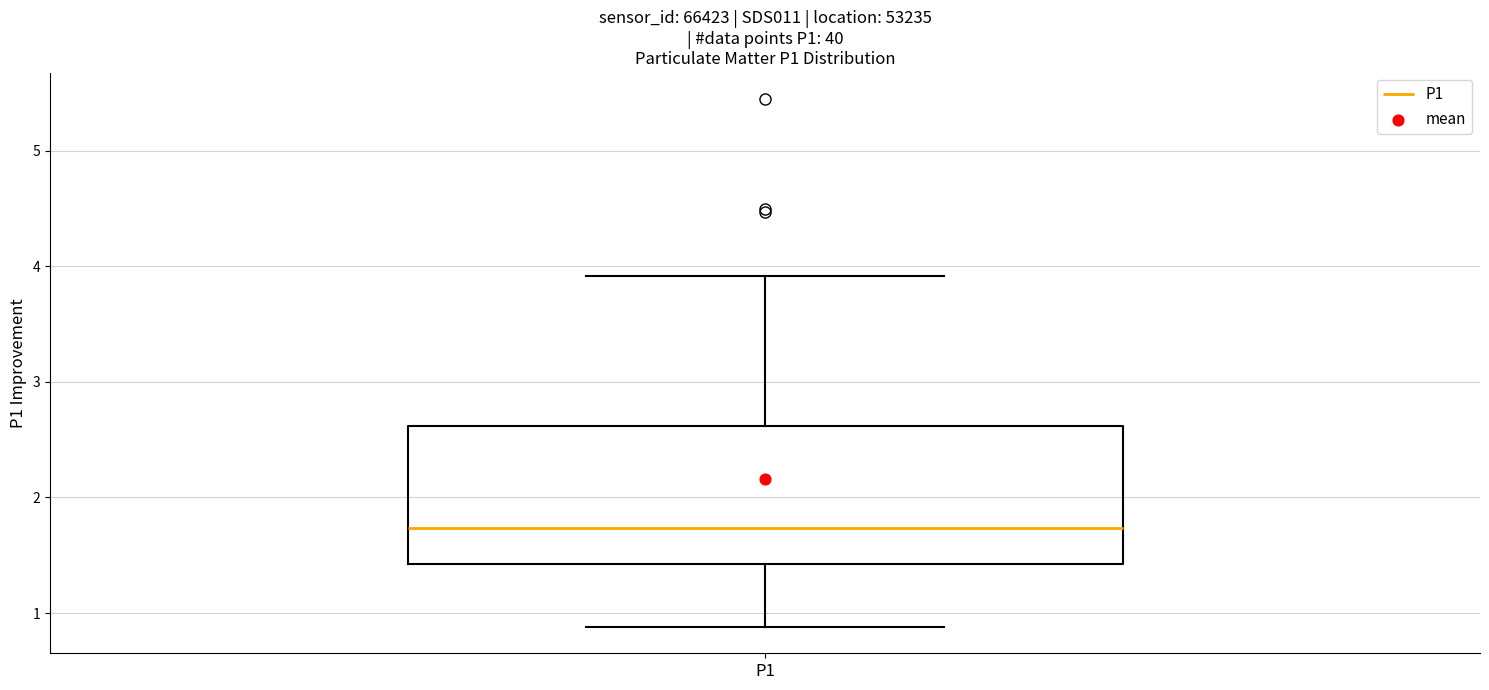

Where does the median line of the box for P1 sit on the y-axis? The values are not printed on the chart, so give them approximately, as read against the axis.

1.7